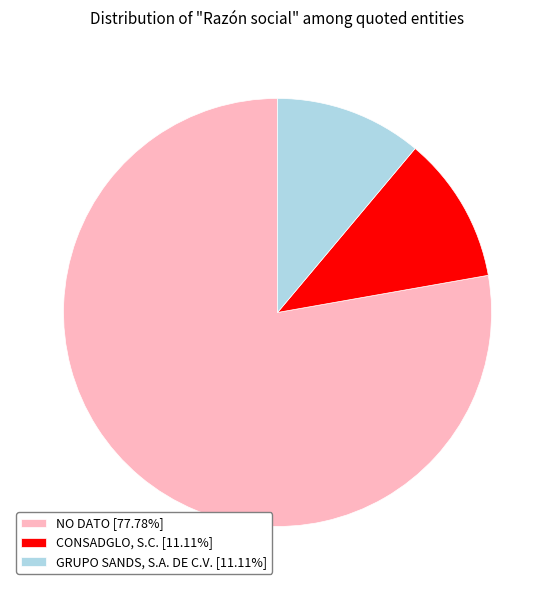

Is GRUPO SANDS, S.A. DE C.V. [11.11%] the majority of the pie?

No